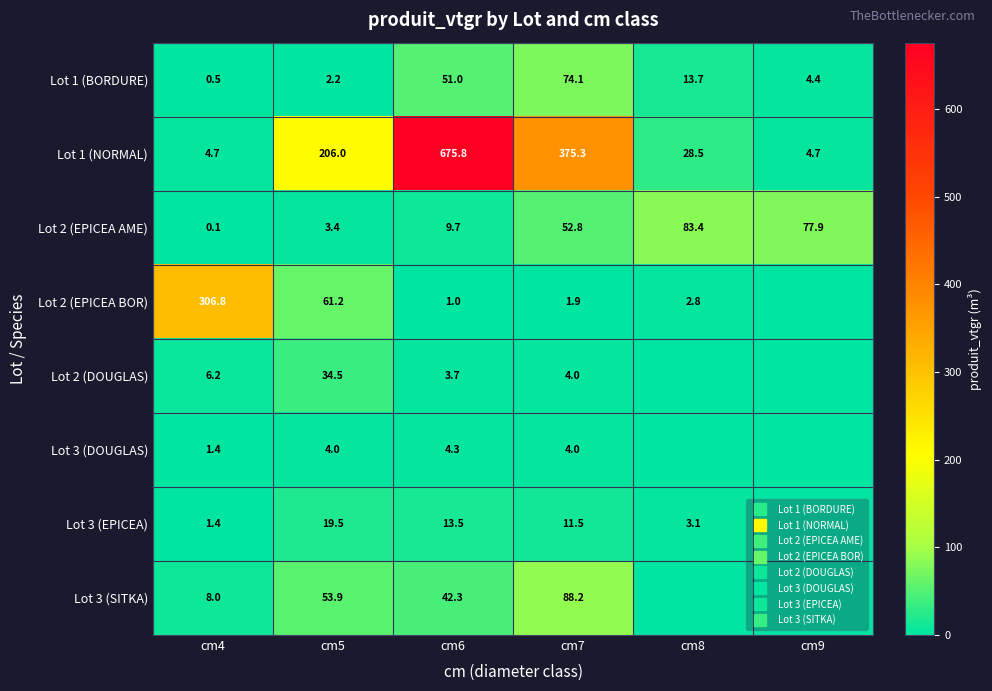

List the series in order of their peak value, highest first.

Lot 1 (NORMAL), Lot 2 (EPICEA BOR), Lot 3 (SITKA), Lot 2 (EPICEA AME), Lot 1 (BORDURE), Lot 2 (DOUGLAS), Lot 3 (EPICEA), Lot 3 (DOUGLAS)